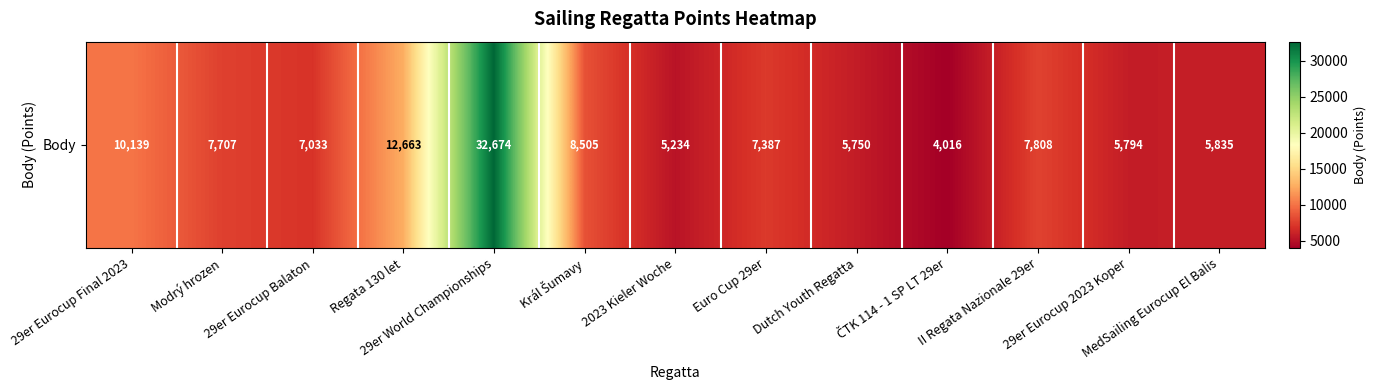

What is the sum of the values at Dutch Youth Regatta and Regata 130 let?

18413